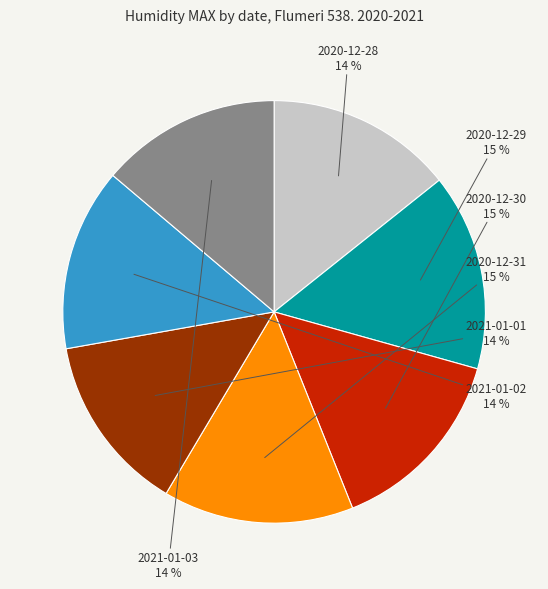

To the nearest percent, what is the average slice percentage?

14%